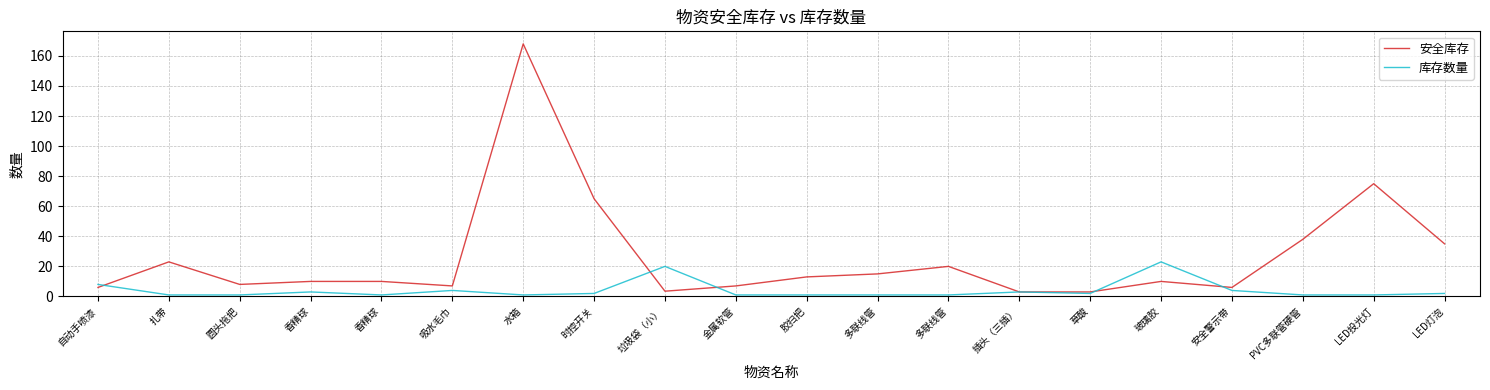

Between which two adjacent categories do 安全库存 and 库存数量 first intersect?

自动手喷漆 and 扎带